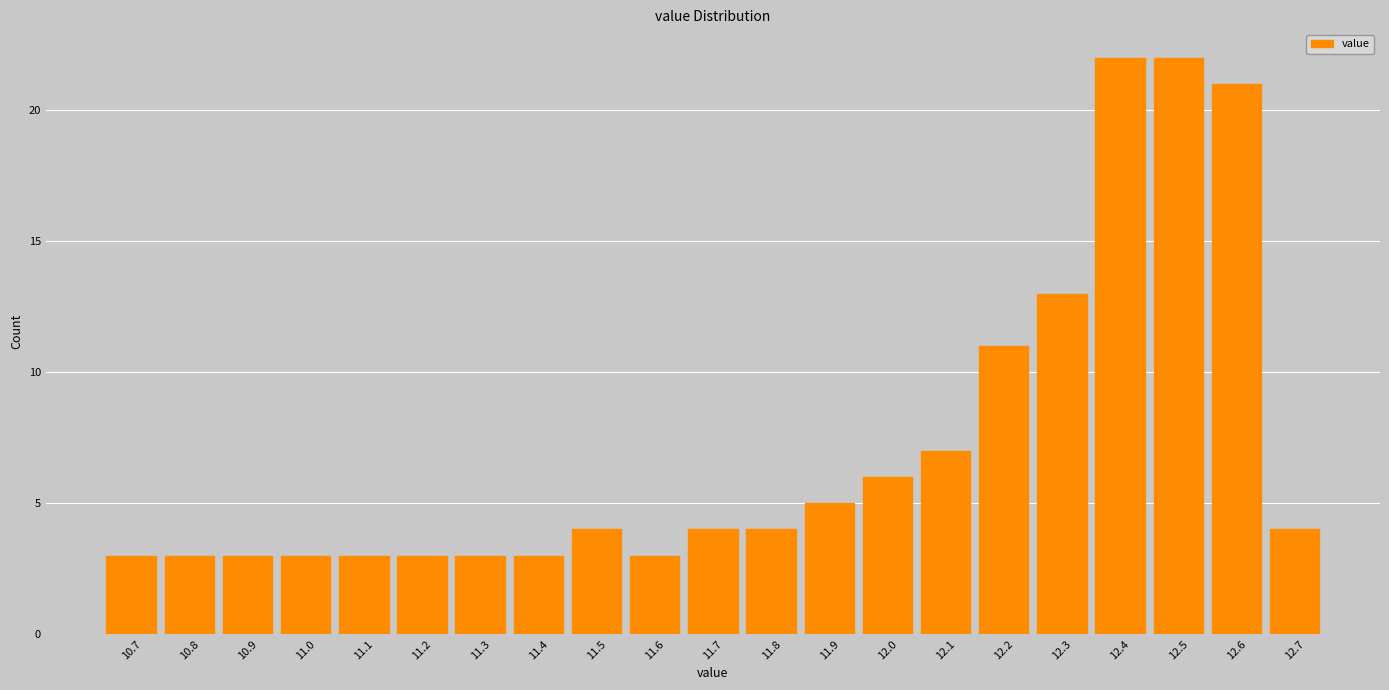

Reading left to right, transcribe this chart: for each bar, give the range it covers on the x-axis and its height. The values are not printed on the chart, so give them approximately, as read against the axis.

10.65 to 10.75: 3
10.75 to 10.85: 3
10.85 to 10.95: 3
10.95 to 11.05: 3
11.05 to 11.15: 3
11.15 to 11.25: 3
11.25 to 11.35: 3
11.35 to 11.45: 3
11.45 to 11.55: 4
11.55 to 11.65: 3
11.65 to 11.75: 4
11.75 to 11.85: 4
11.85 to 11.95: 5
11.95 to 12.05: 6
12.05 to 12.15: 7
12.15 to 12.25: 11
12.25 to 12.35: 13
12.35 to 12.45: 22
12.45 to 12.55: 22
12.55 to 12.65: 21
12.65 to 12.75: 4